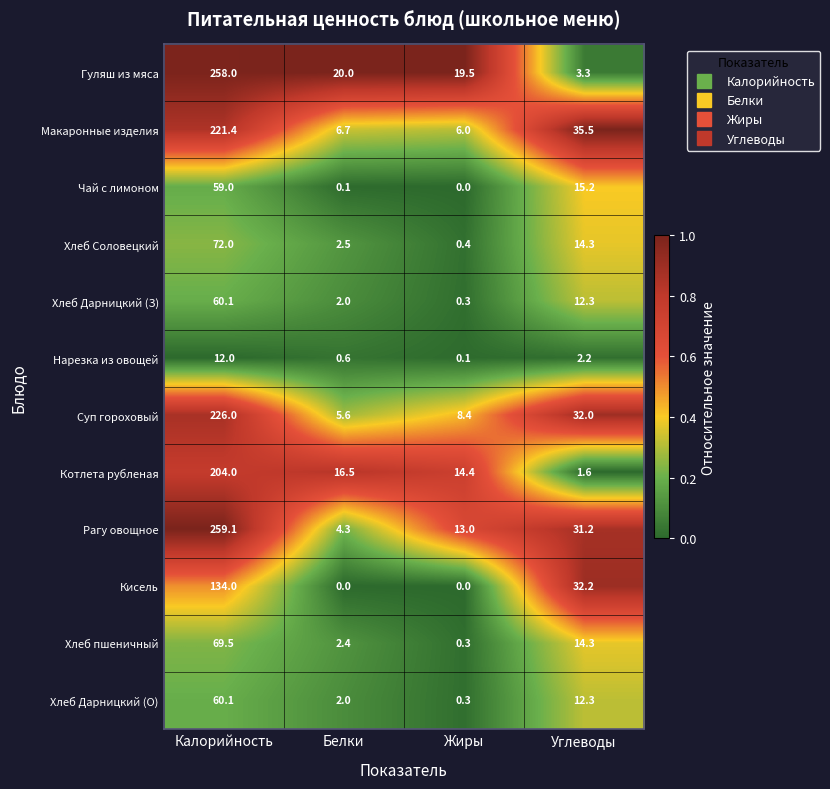

True or false: Хлеб Соловецкий has a value of 14.3 at Углеводы.

True